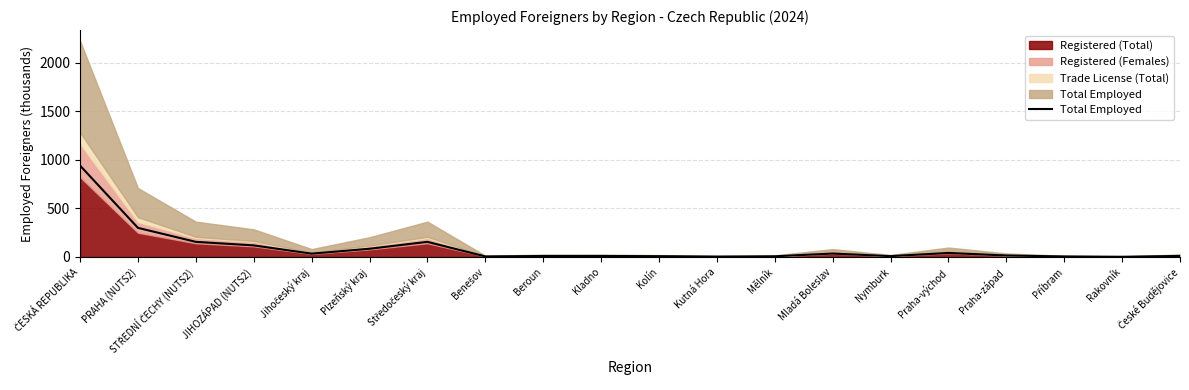

What position from the left is PRAHA (NUTS2)?

2